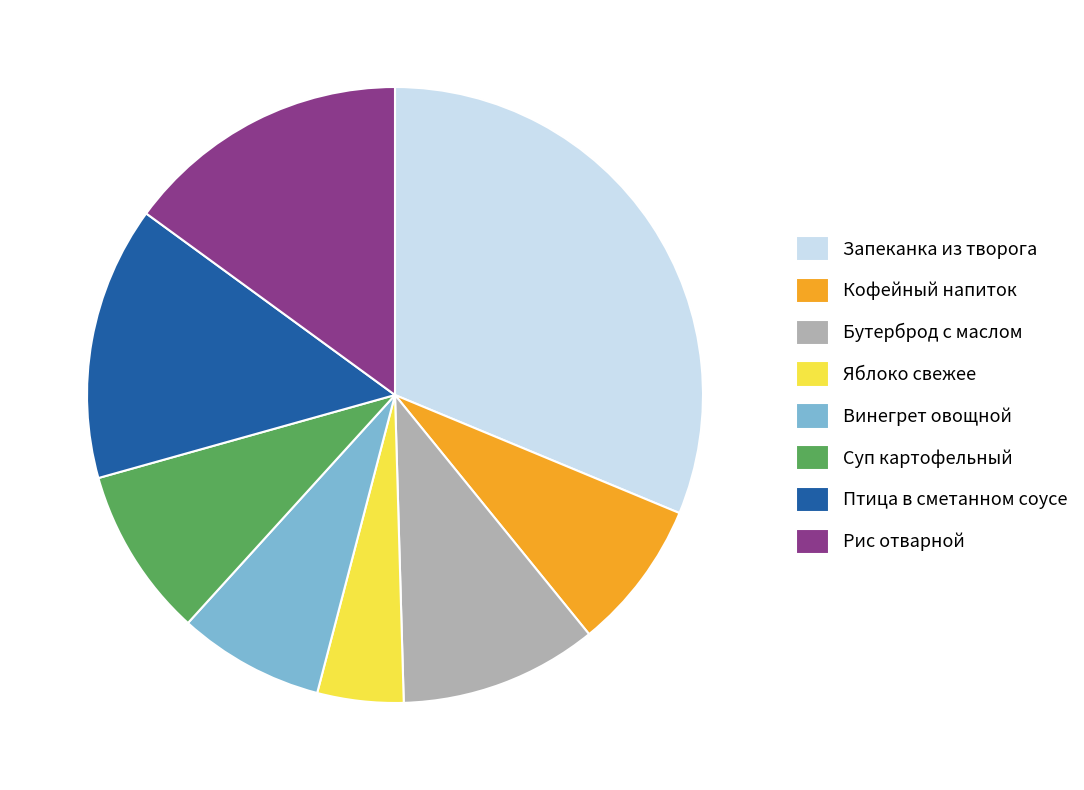

Between Рис отварной and Яблоко свежее, which is larger?

Рис отварной